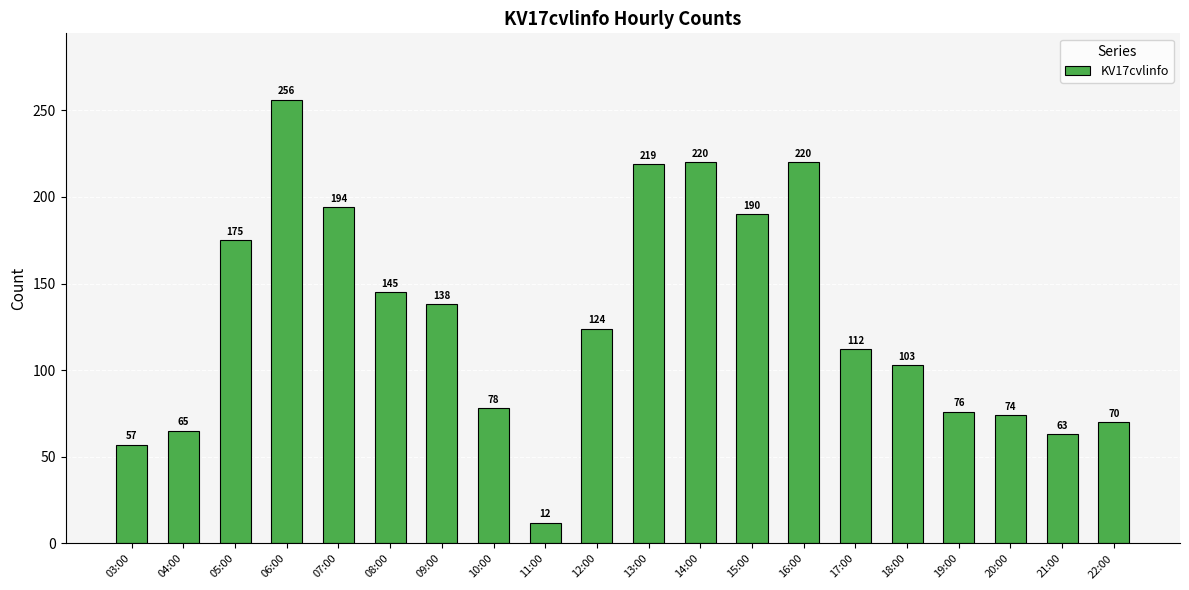

Where does the data first go above 124?

05:00